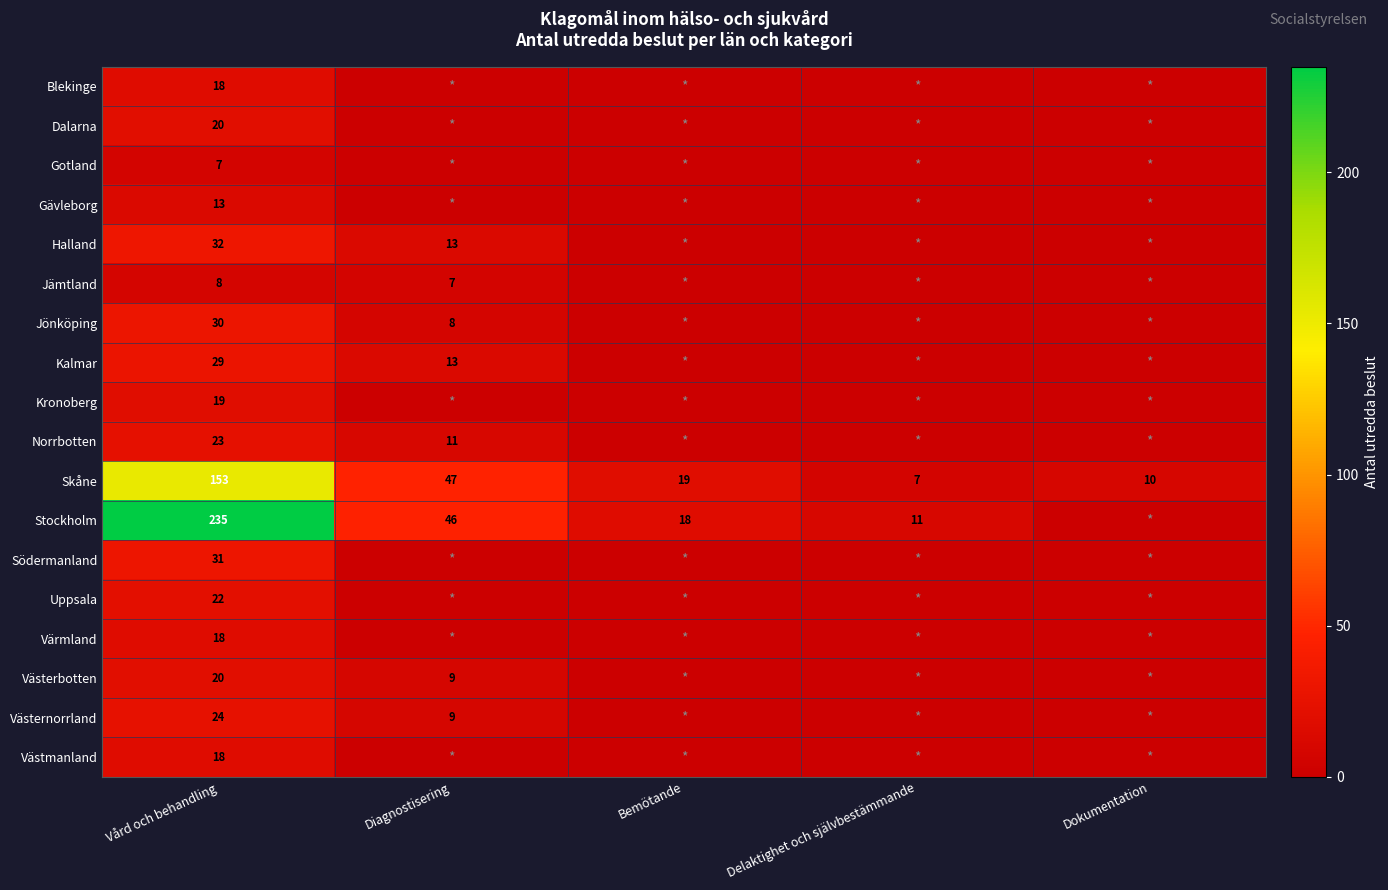

Is the value of Gävleborg at Vård och behandling greater than the value of Stockholm at Bemötande?

No